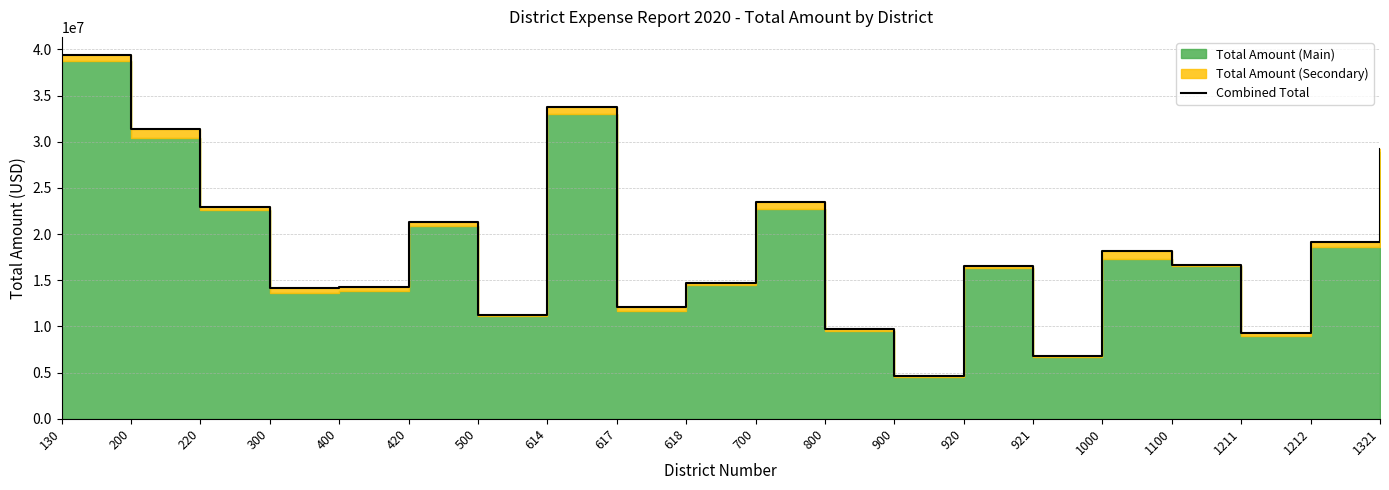

Which category has the lowest value across all series?

900